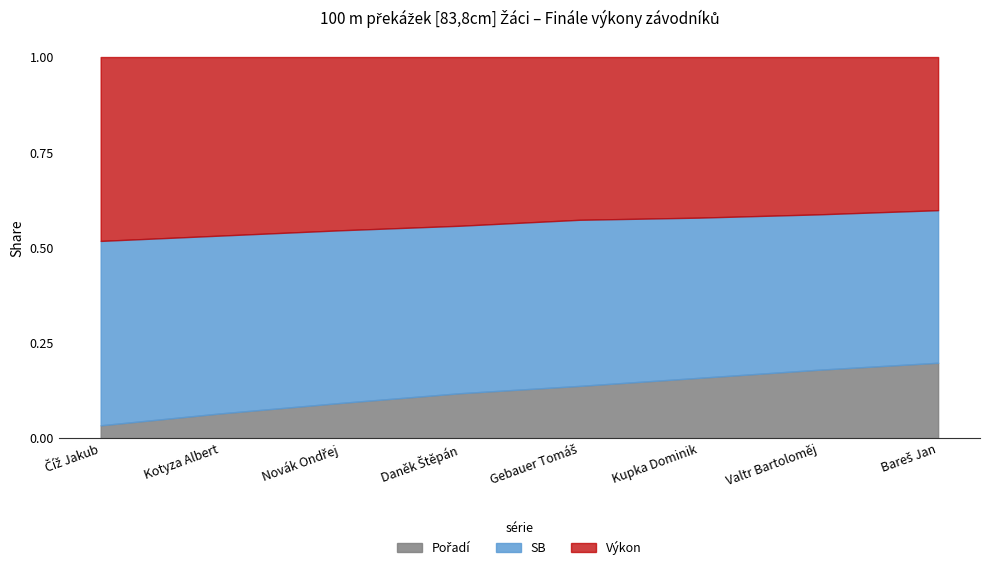

Reading left to right, list all the values displayed in this chart.

Pořadí: 1.0	2.0	3.0	4.0	5.0	6.0	7.0	8.0
Výkon: 14.3	14.4	14.8	15.0	15.6	16.0	16.1	16.2
SB: 14.3	14.4	14.7	14.9	15.9	15.9	15.9	16.2